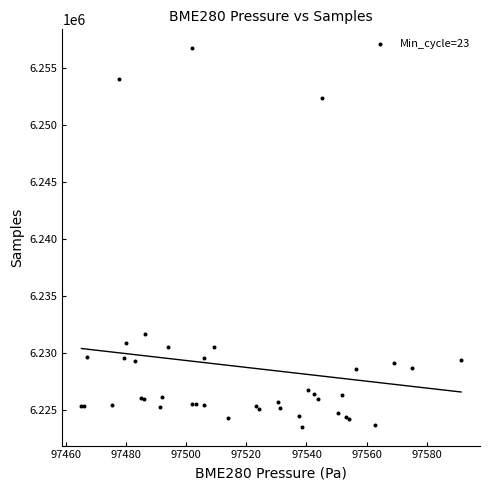

What Y value in the scatter plot is closest to 6240138?

6231702